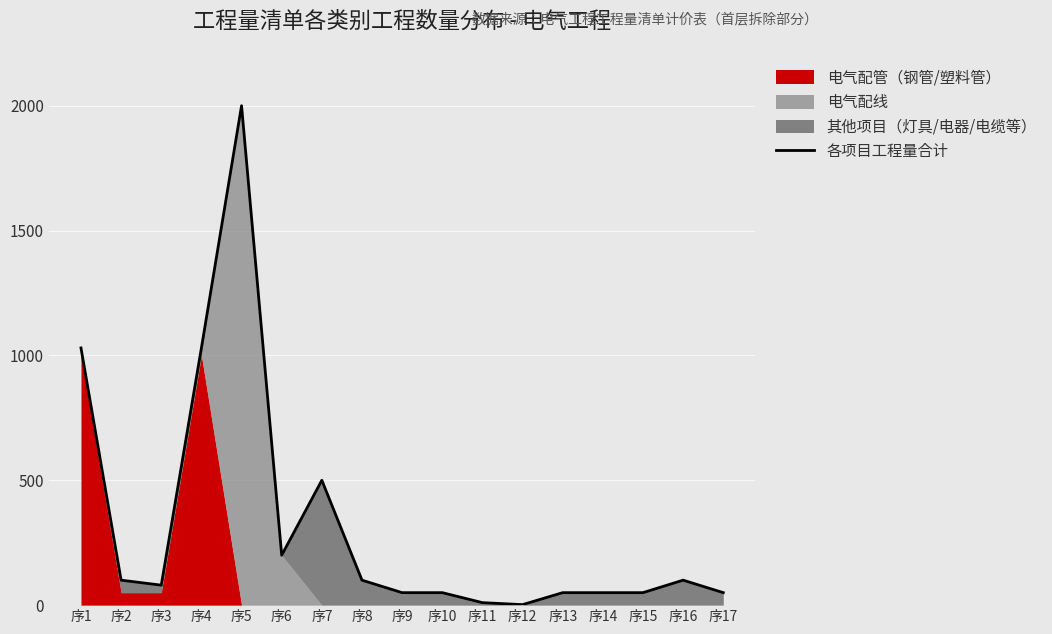

True or false: the data shows 50 at 序13.

True